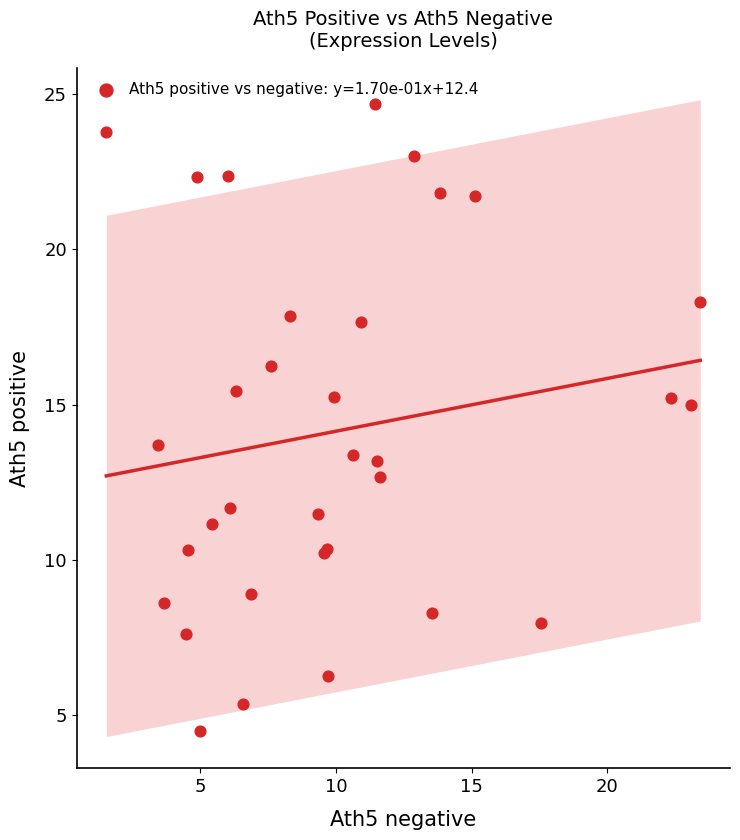

What Y value in the scatter plot is closest to 14?

13.7